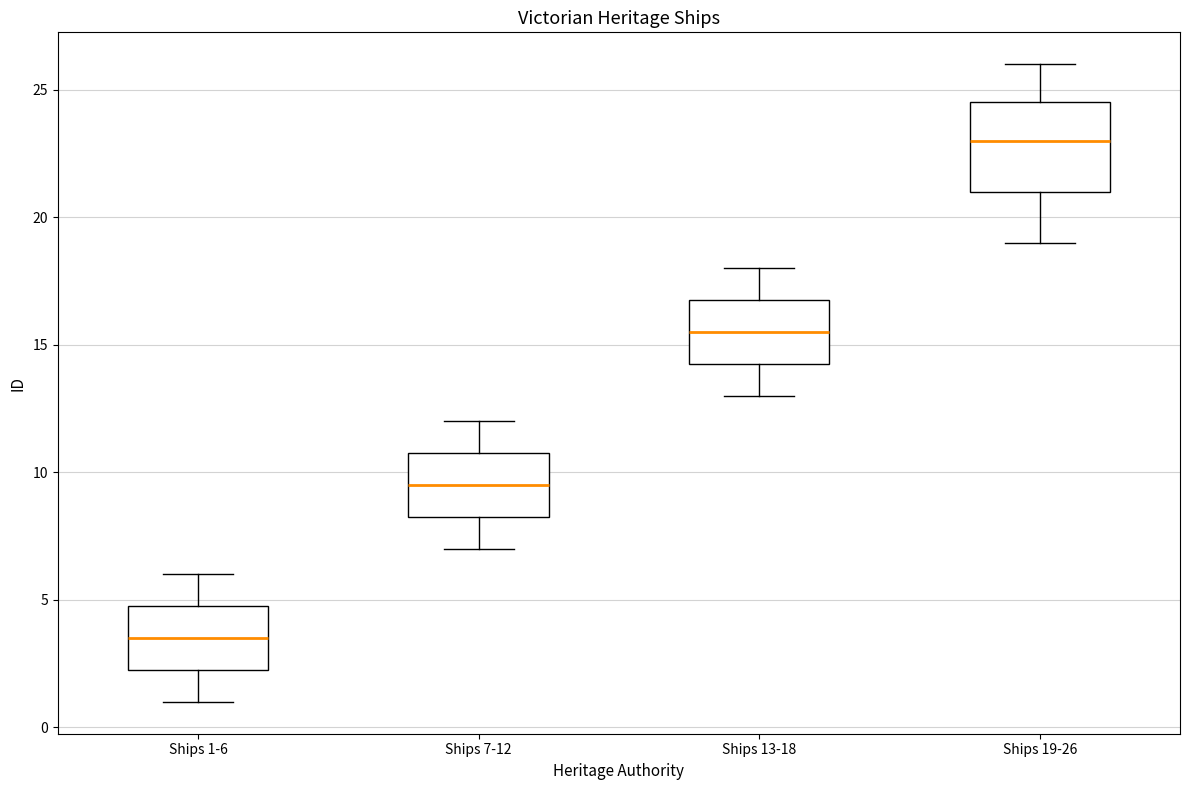

Which box has the highest median line?

Ships 19-26